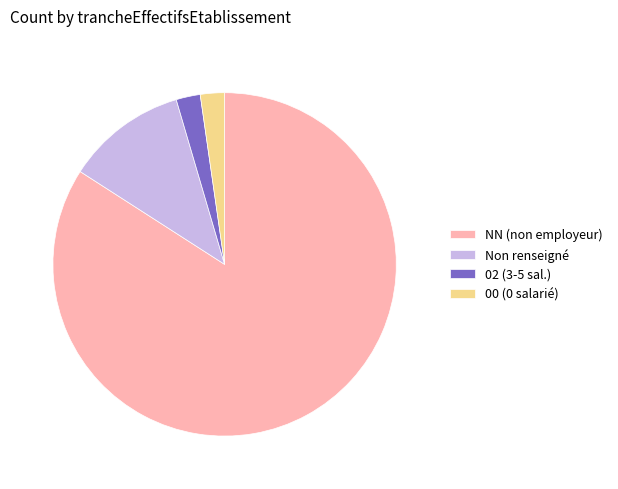

Is the sum of Non renseigné and 00 (0 salarié) greater than half?

No